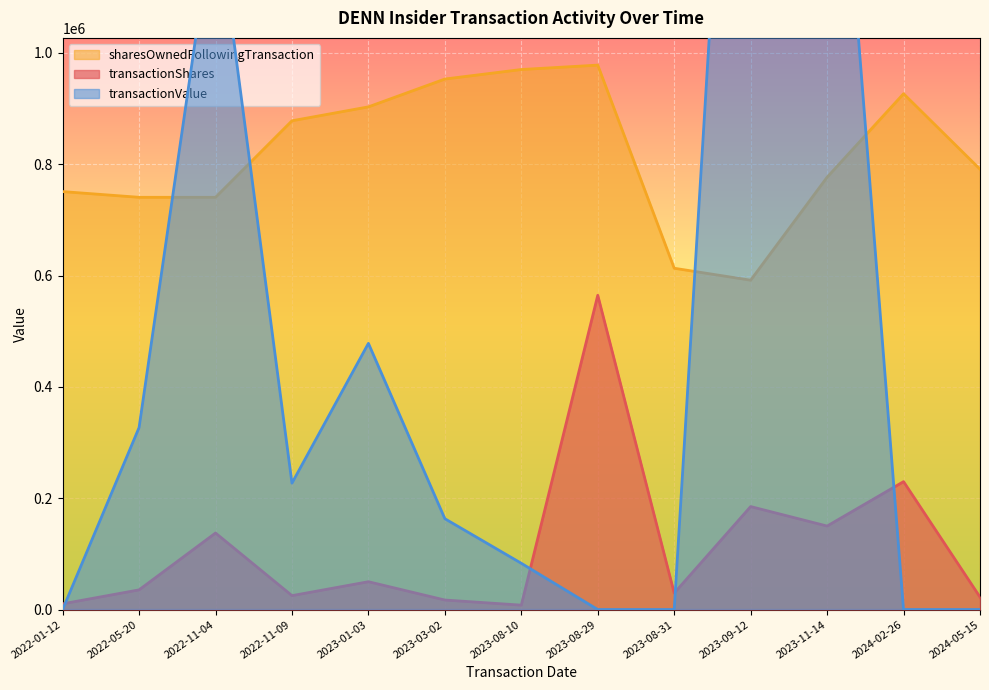

At which category is the sum across all series the highest?

2023-09-12